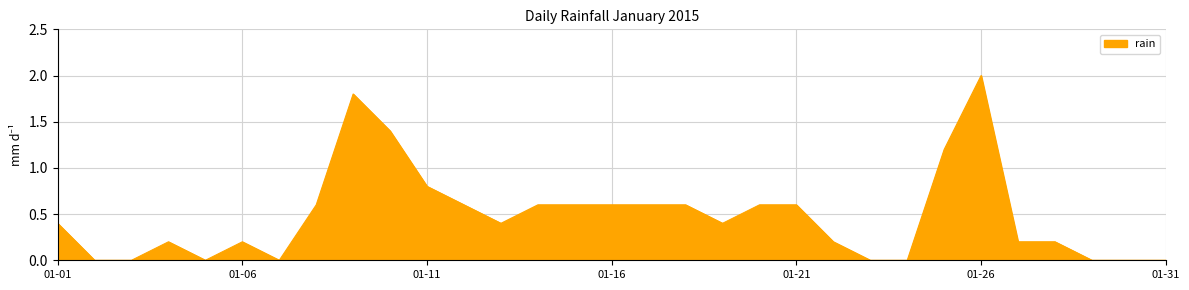

What is the greatest value displayed?

2.0